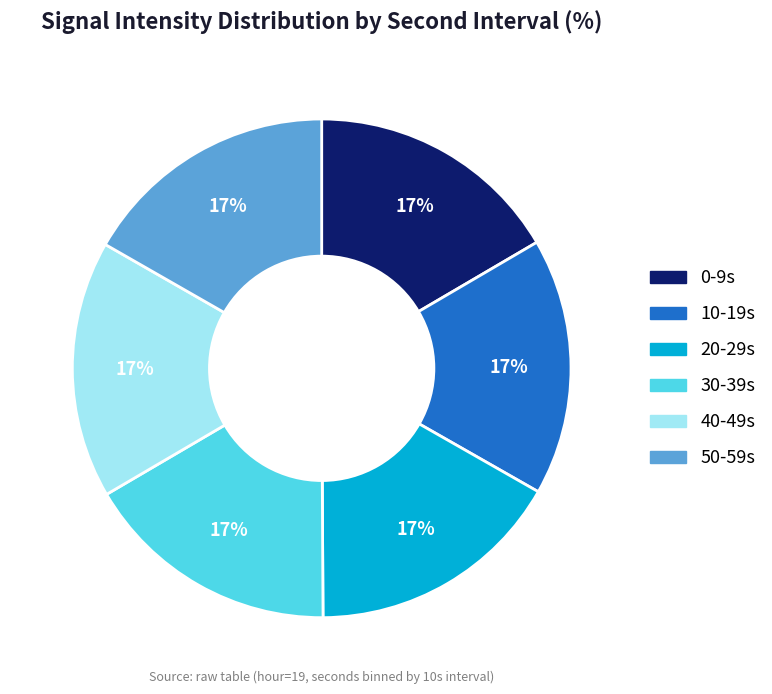

How many segments does this pie chart have?

6